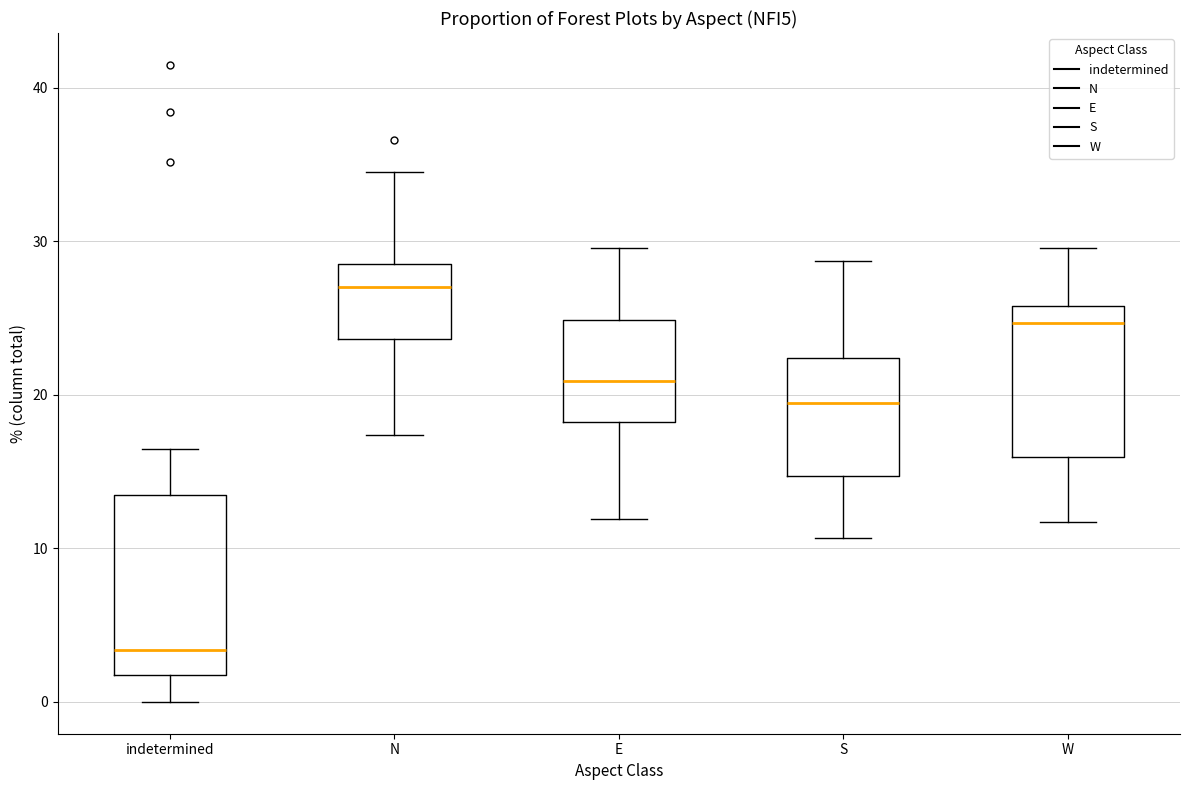

Which box's median line is the lowest?

indetermined